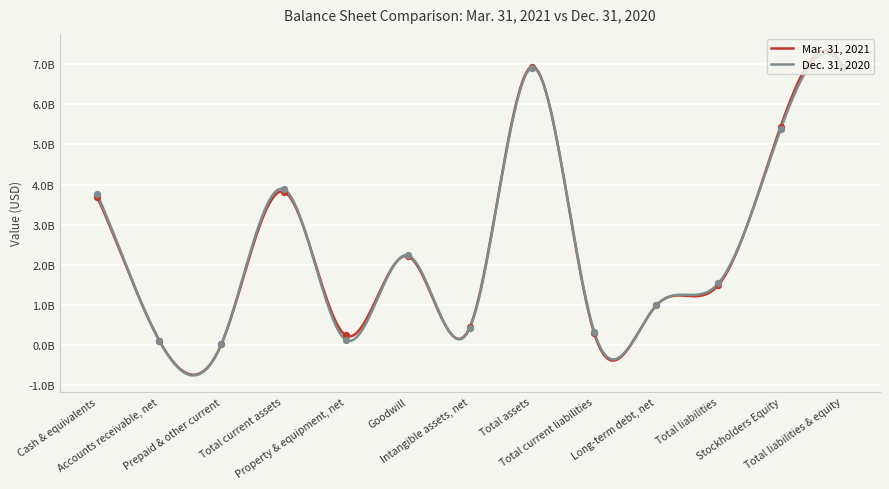

What is the total value across all series at Long-term debt, net?

1973733000